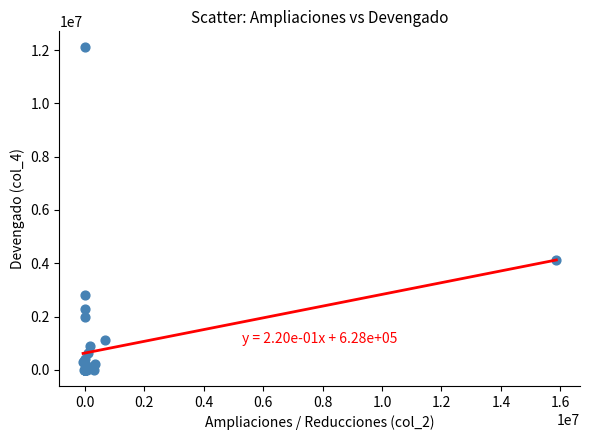

What Y value in the scatter plot is closest to 6049478?

4136621.4